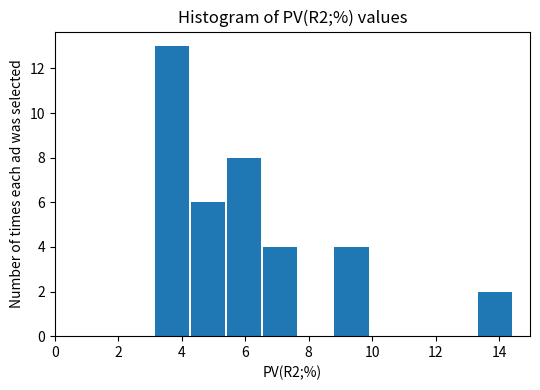

What is the height of the bar covering 3.2 to 4.2 on the x-axis? Neither the bar edges nor the heights are printed on the chart, so give them approximately, as read against the axes.

13